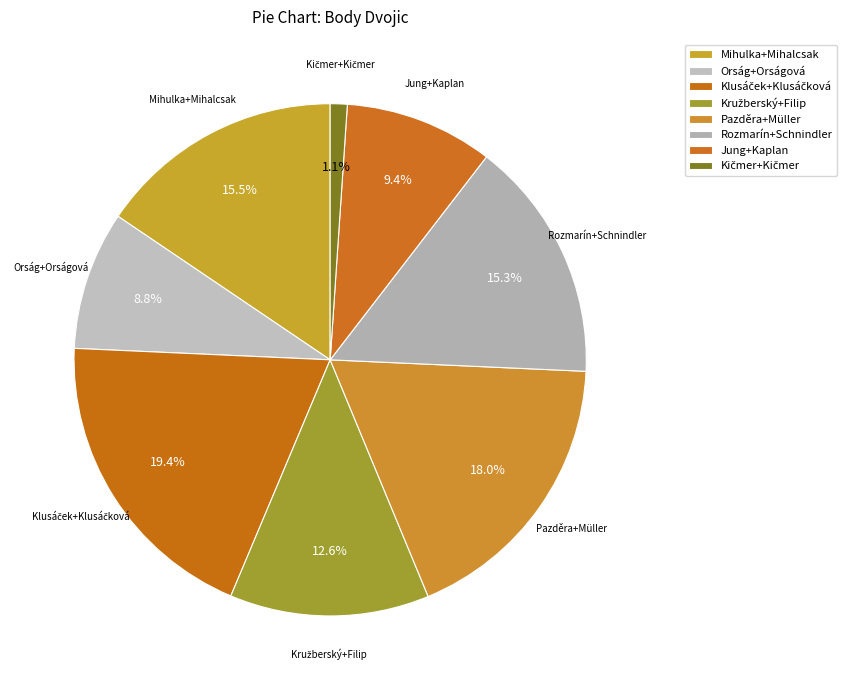

To the nearest percent, what portion does Mihulka+Mihalcsak represent?

16%